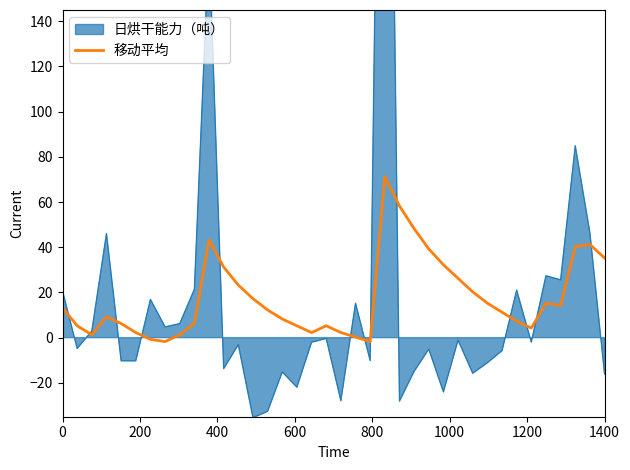

The 移动平均 series shows 7.0 at 0. True or false?

False